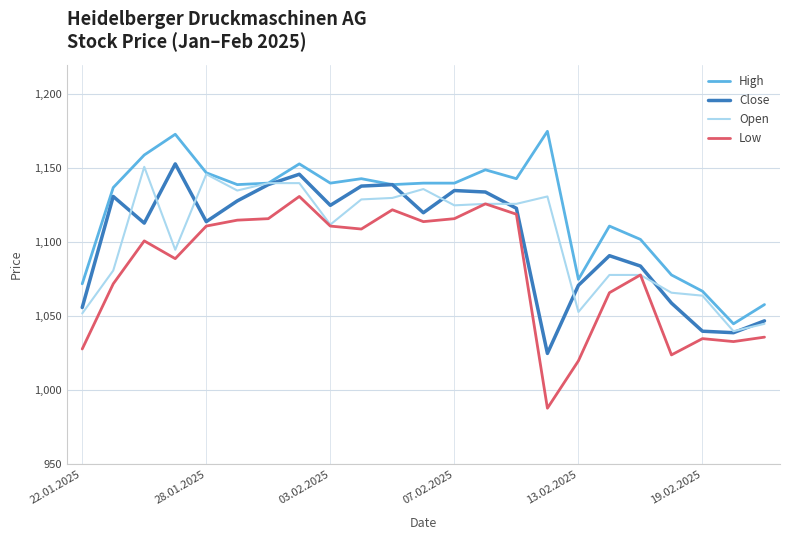

What is the highest value of the High series?

1175